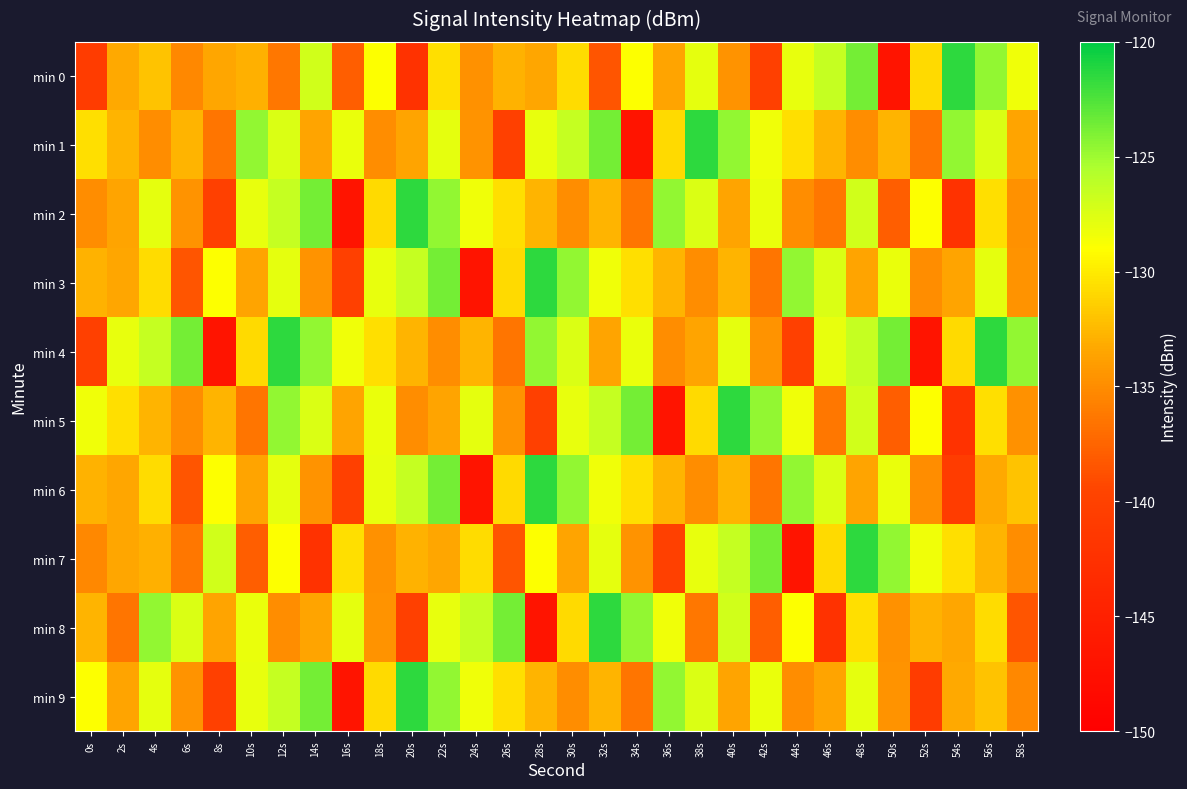

What is the spread (max minus min) of values at 20s?

20.9